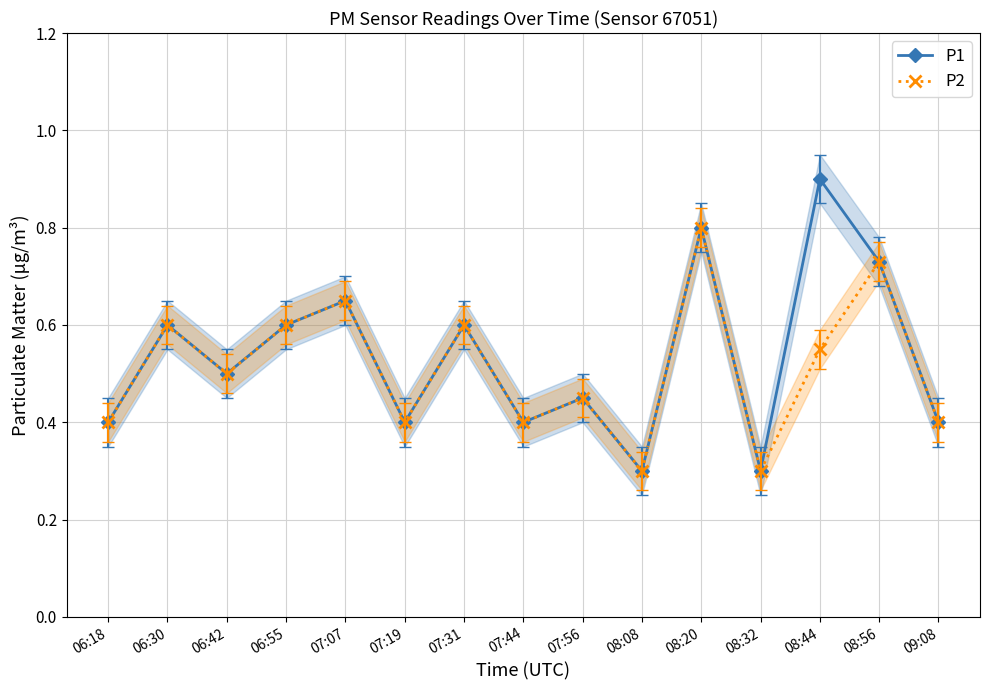

Which series has the largest range (max minus min)?

P1